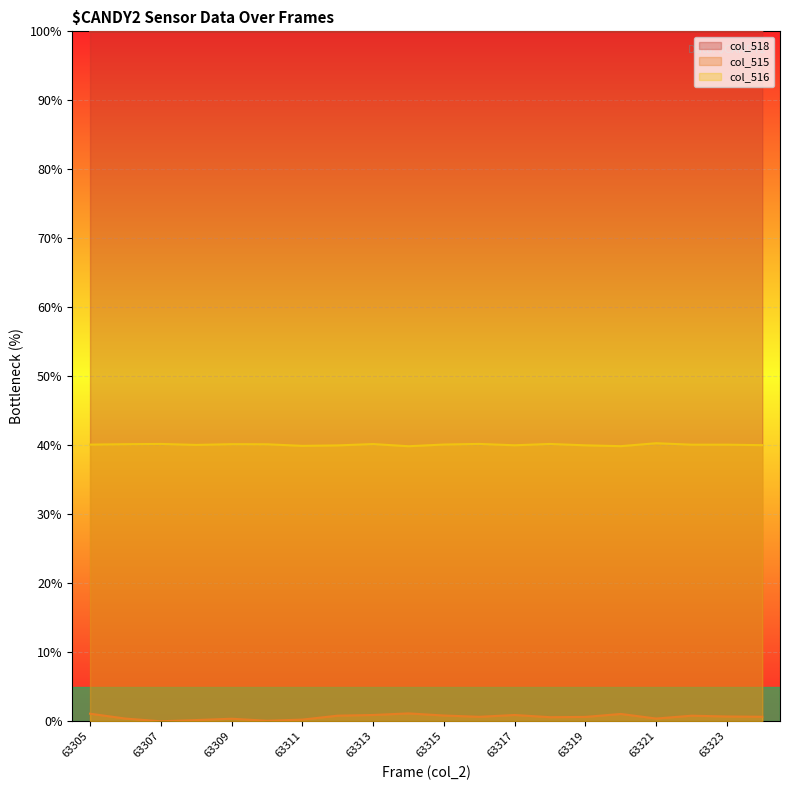

The value of col_516 at 63319 is 40.0. True or false?

True